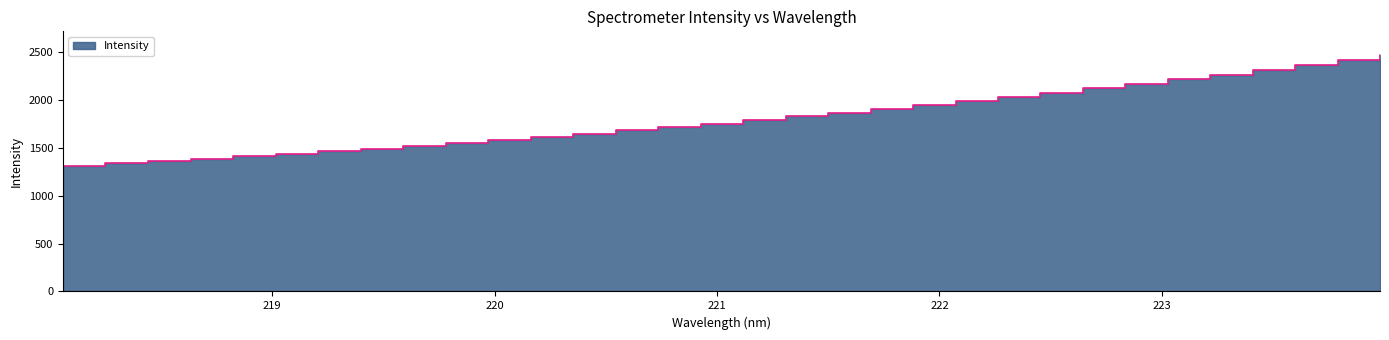

What is the difference between the values at 221.4993 and 218.2508?

528.6